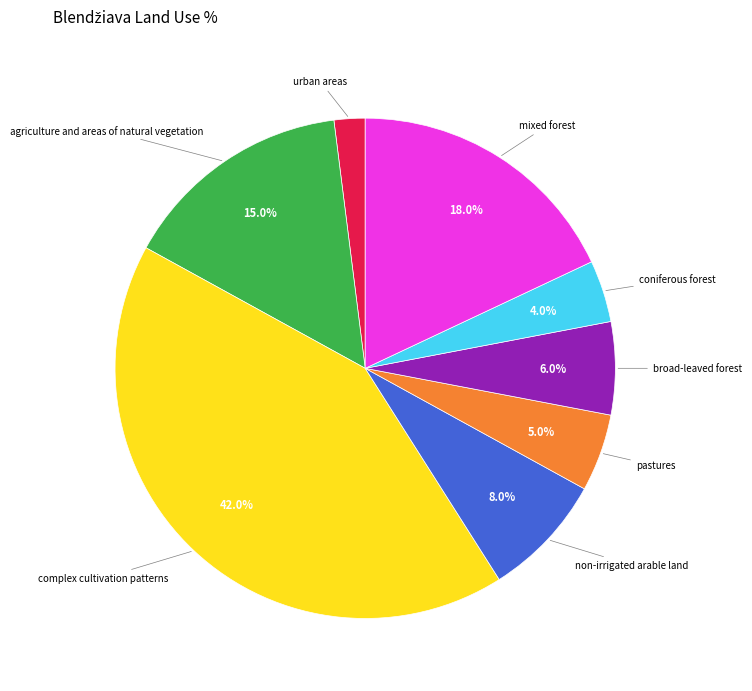

Is there a majority slice in this chart?

No